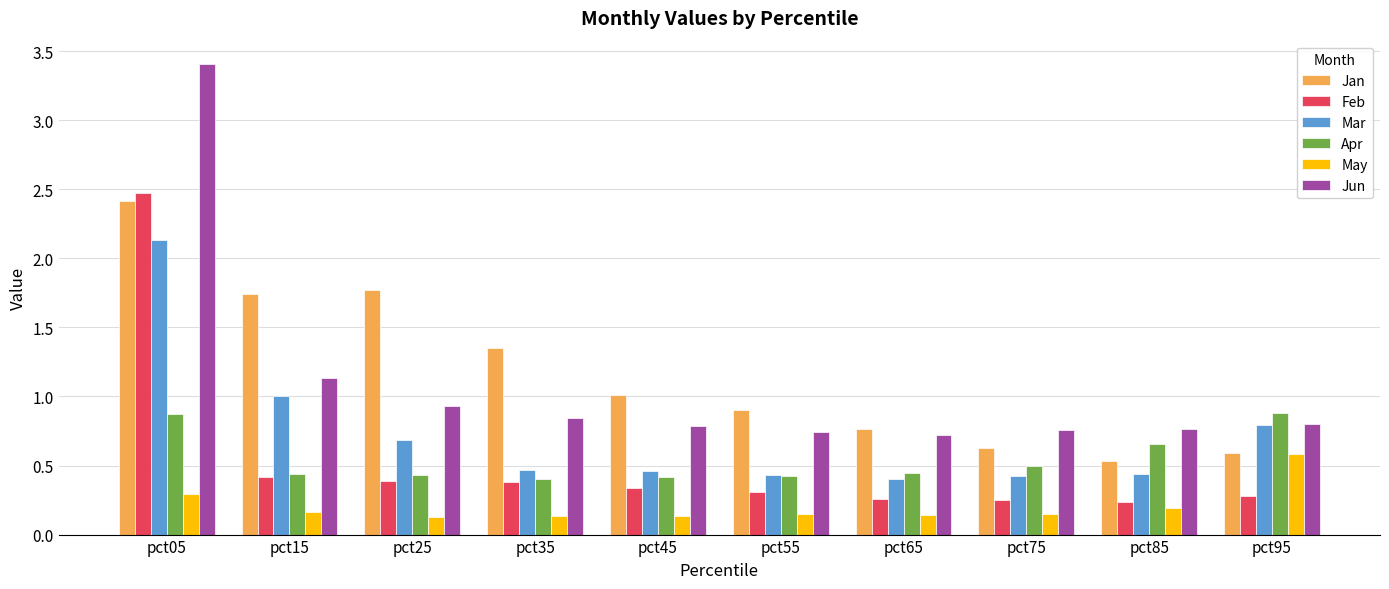

Is the value of May at pct75 greater than the value of Feb at pct05?

No